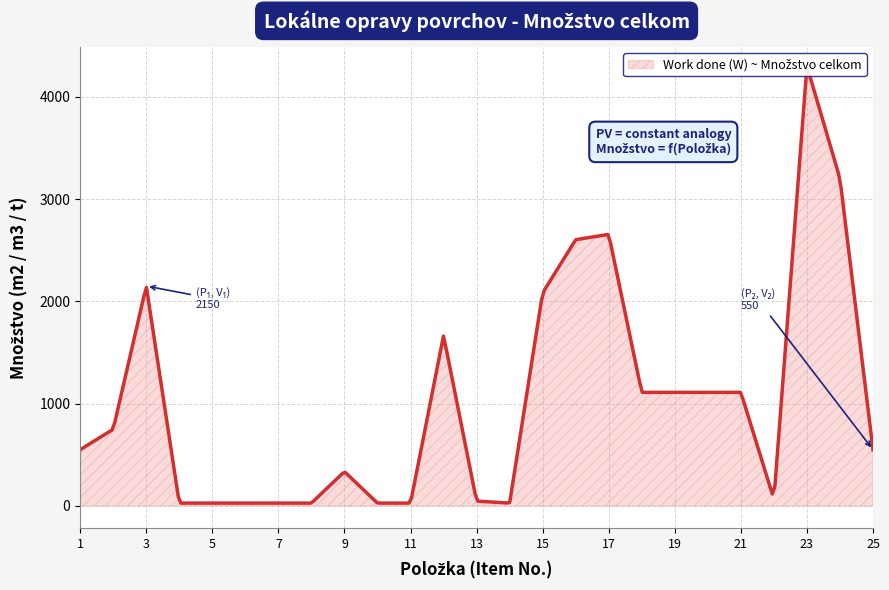

True or false: the data shows 28.0 at 4.

True